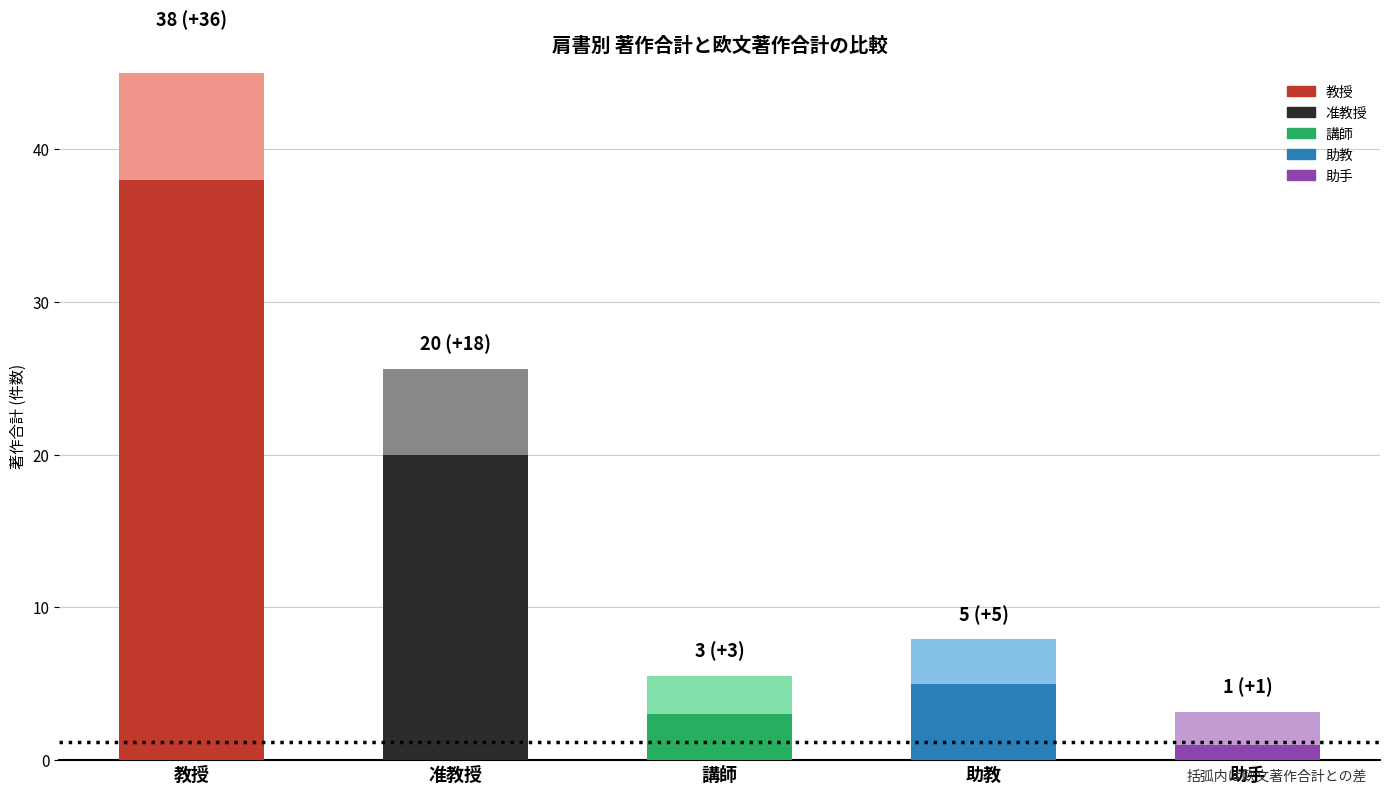

What is the difference between the maximum and second lowest values in the 著作合計(欧文) series?

2